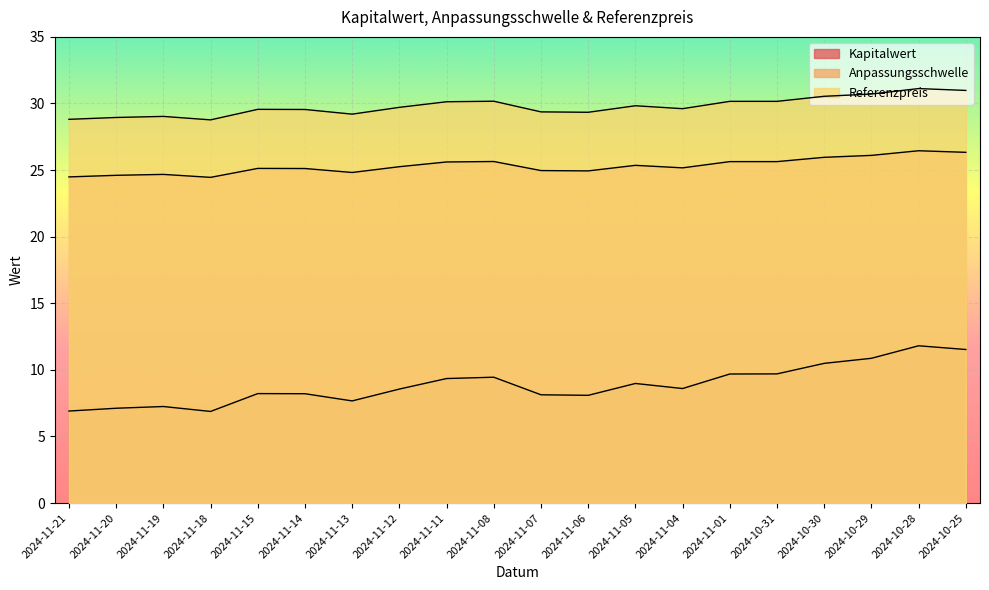

Which series has the largest range (max minus min)?

Kapitalwert